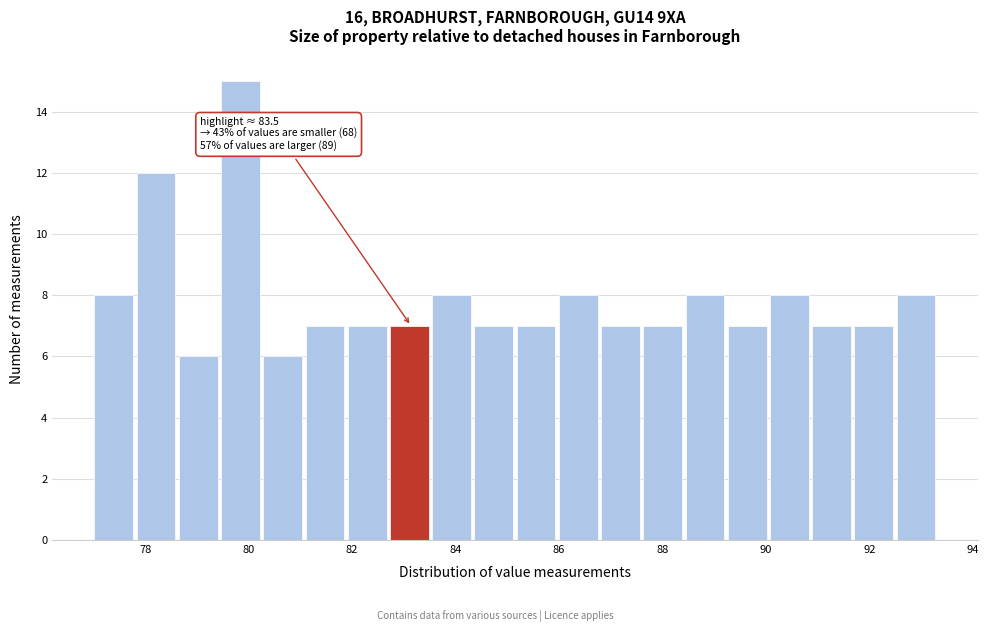

Which range on the x-axis has the tallest bar?

79.4 to 80.2